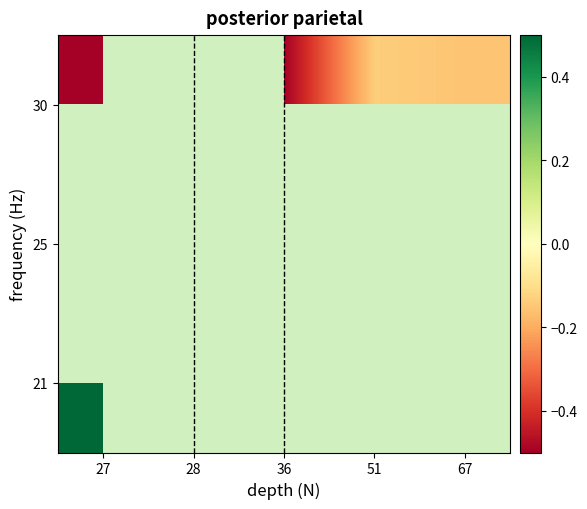

What is the difference between the maximum and minimum values in the 30 series?

0.4